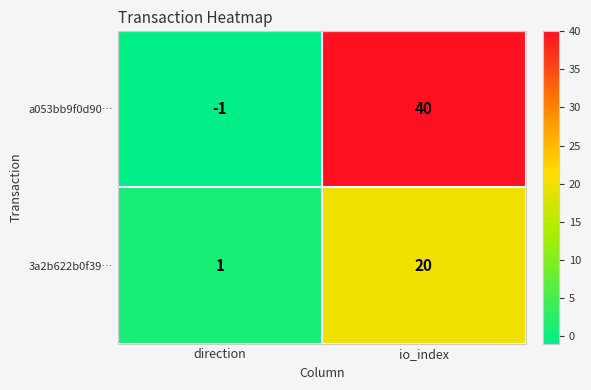

What is the sum of all 3a2b622b0f39… values?

21